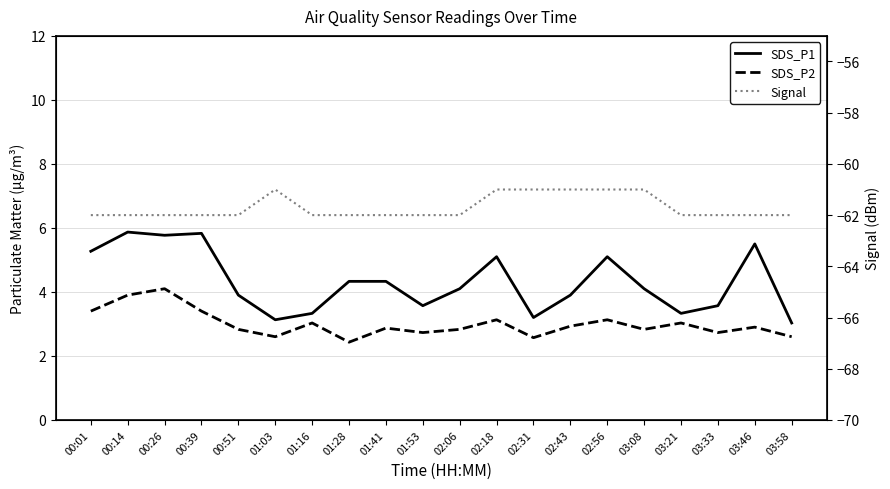

True or false: Signal and SDS_P2 intersect in this chart.

False